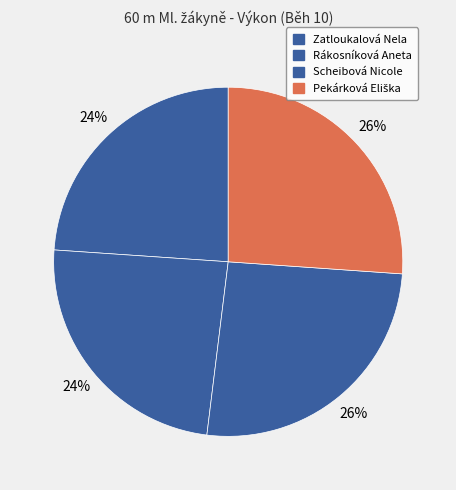

How many segments does this pie chart have?

4